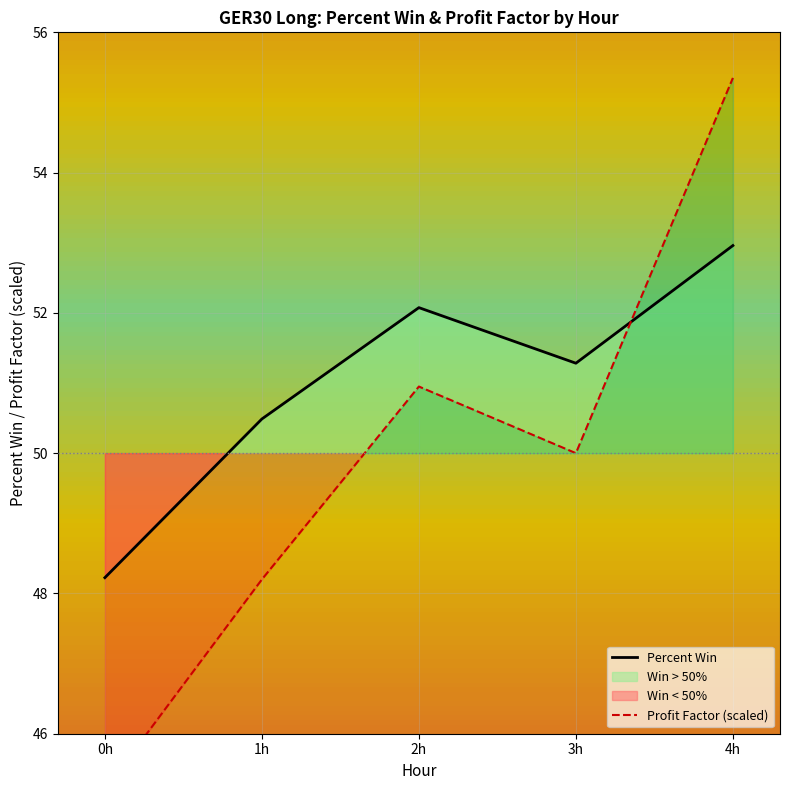

What is the value of the Profit Factor (scaled) point at the 1st from the left?

45.2